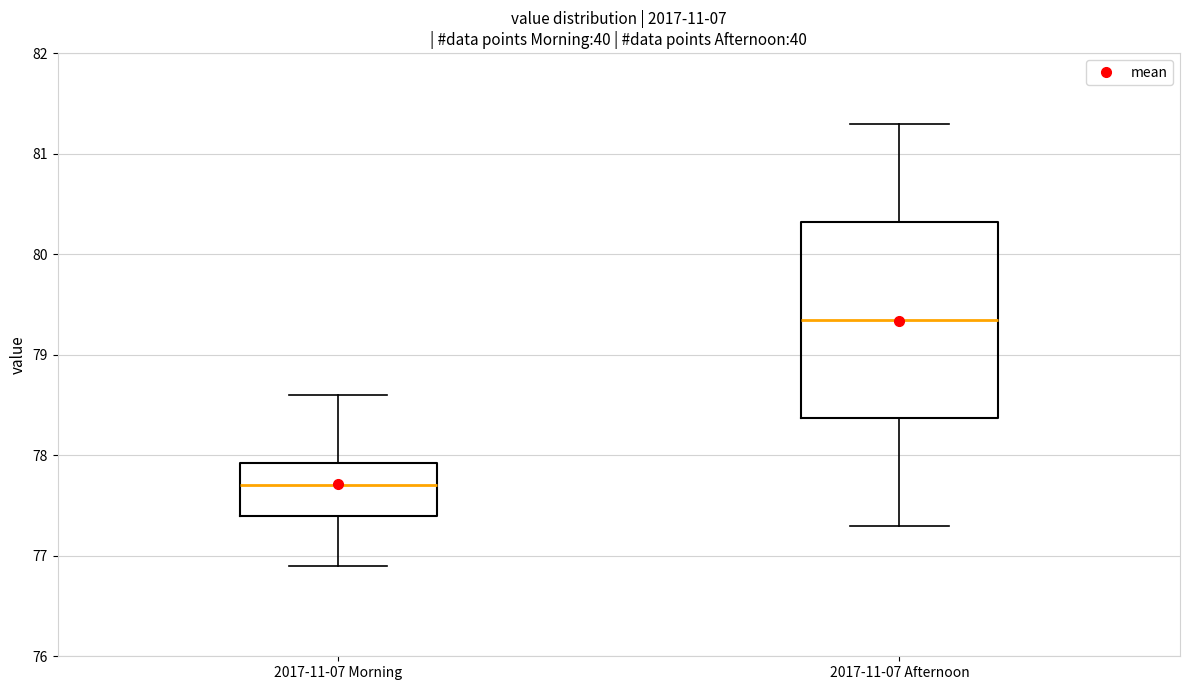

Where is the upper edge of the box for 2017-11-07 Afternoon on the y-axis? The values are not printed on the chart, so give them approximately, as read against the axis.

80.3